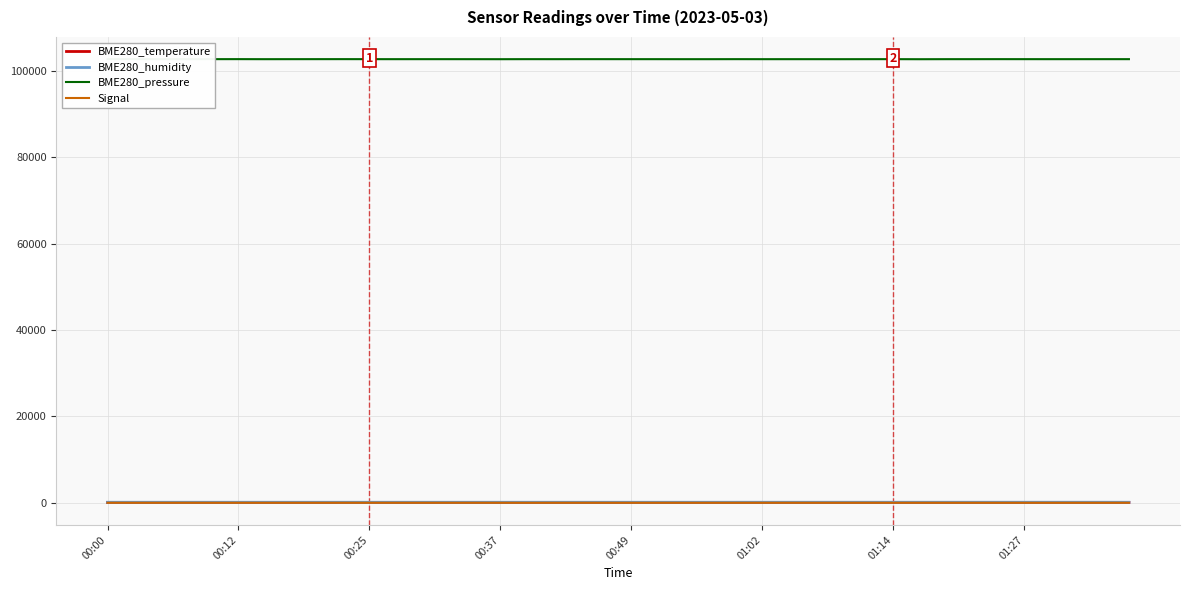

What is the difference between the maximum and second lowest values in the BME280_humidity series?

4.9